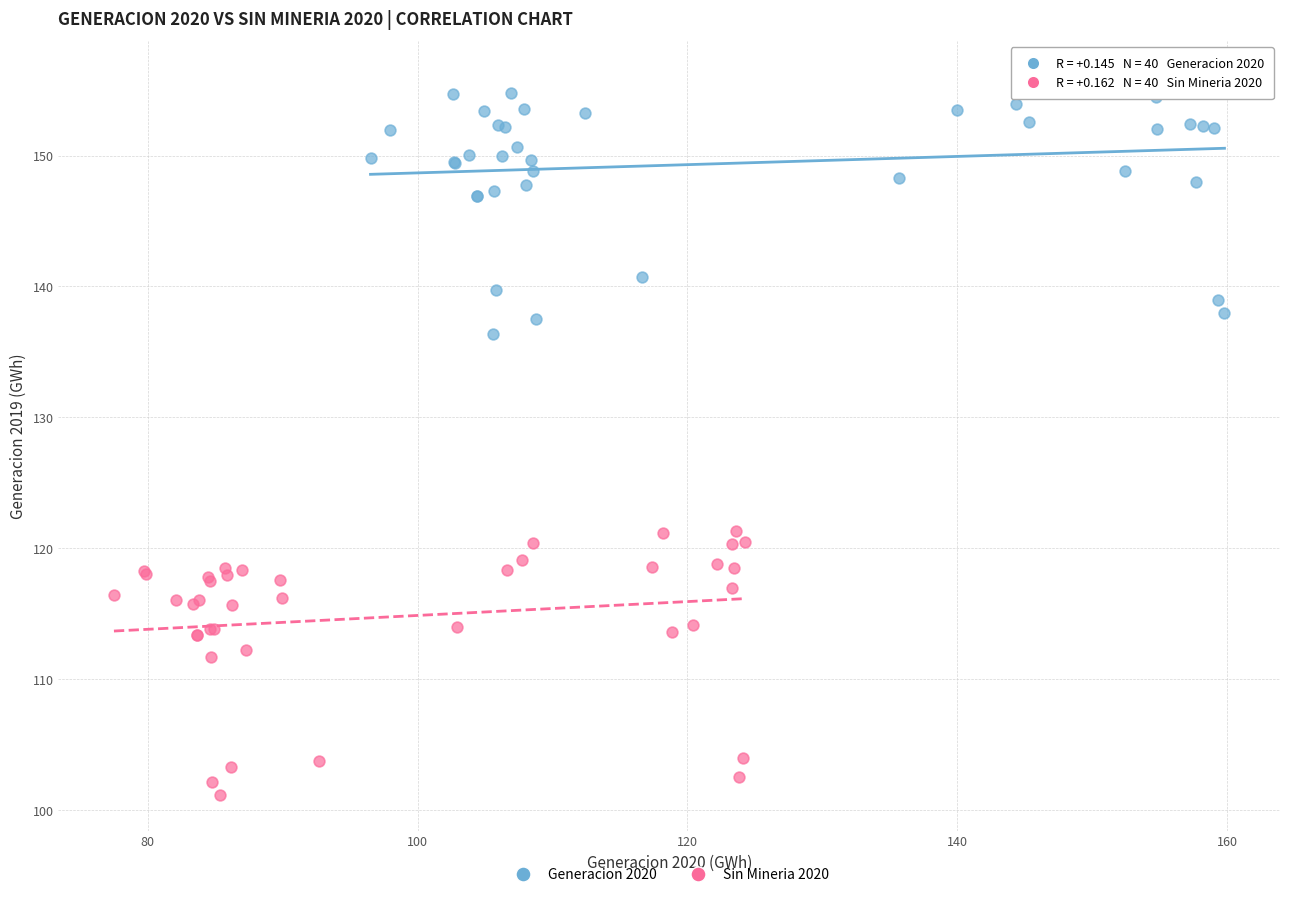

Which series reaches the minimum Y coordinate?

Sin Mineria 2020